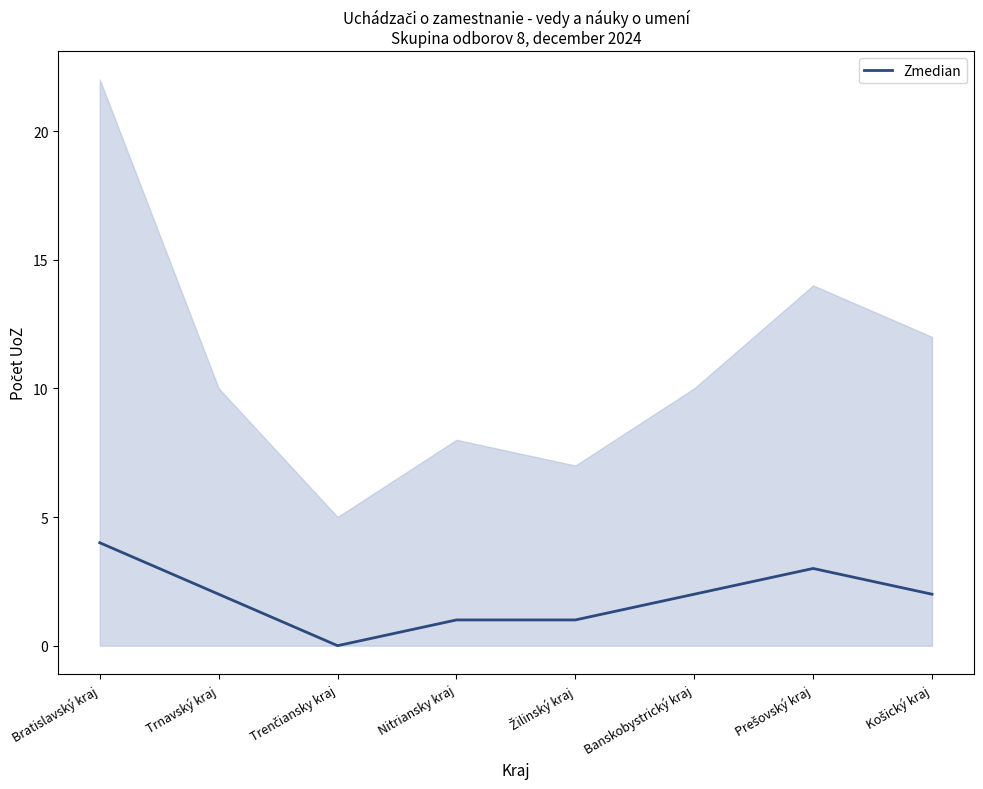

What is the value of the 5th point from the left?

1